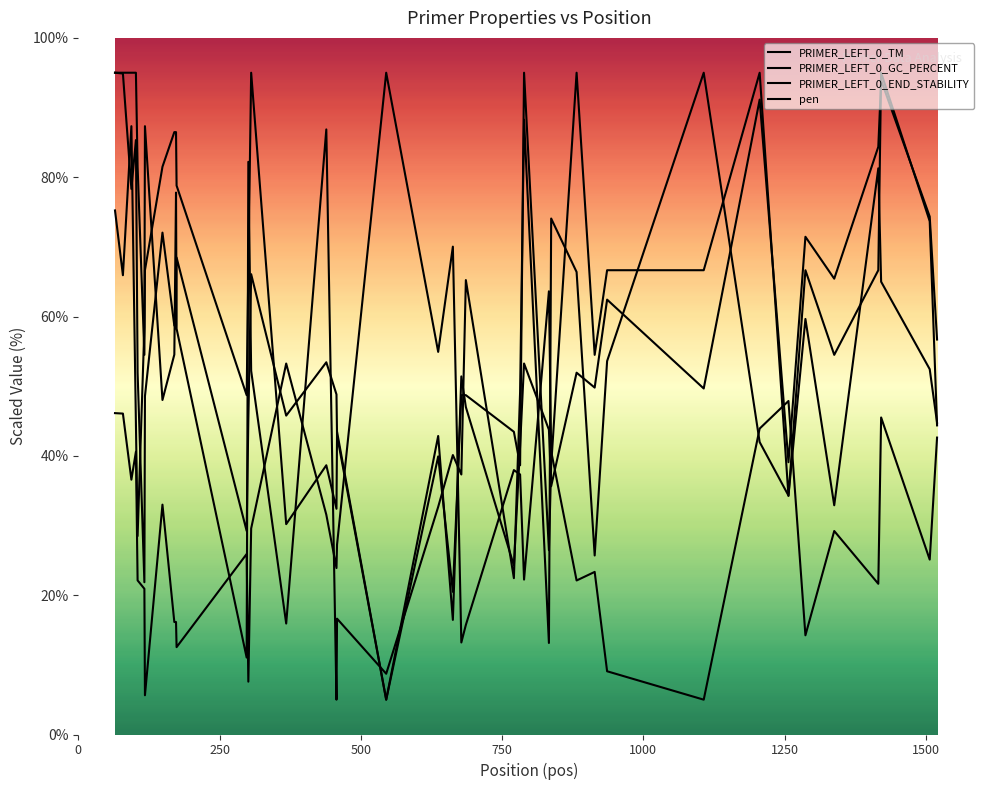

How many times do pen and PRIMER_LEFT_0_TM cross each other?

10